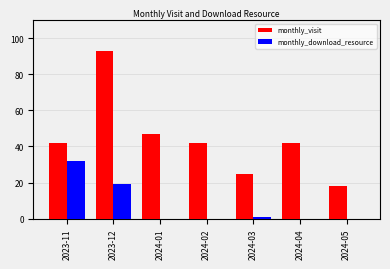

What is the total value across all series at 2024-04?

42